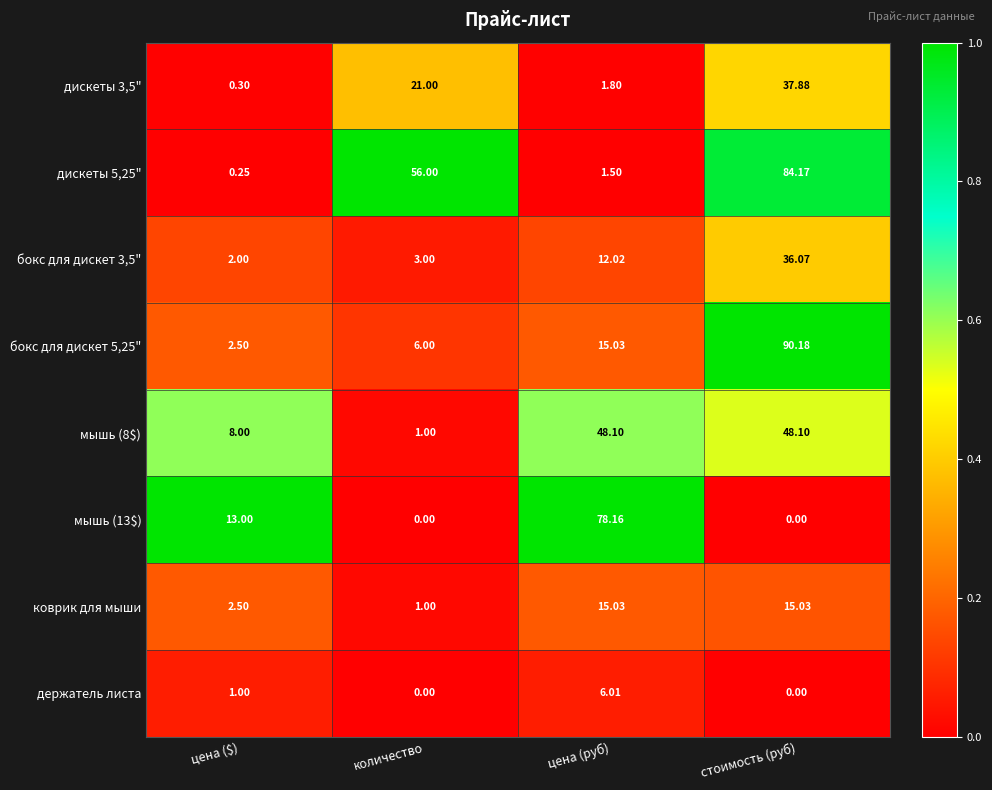

How many values in the бокс для дискет 5,25" series are below 15?

2